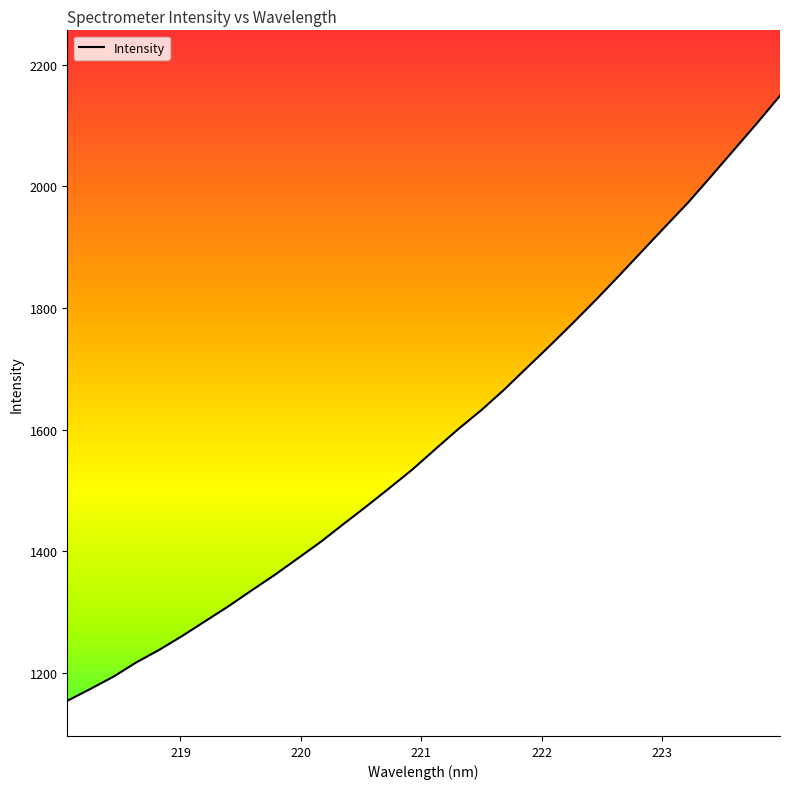

How many categories are shown in the chart?

32